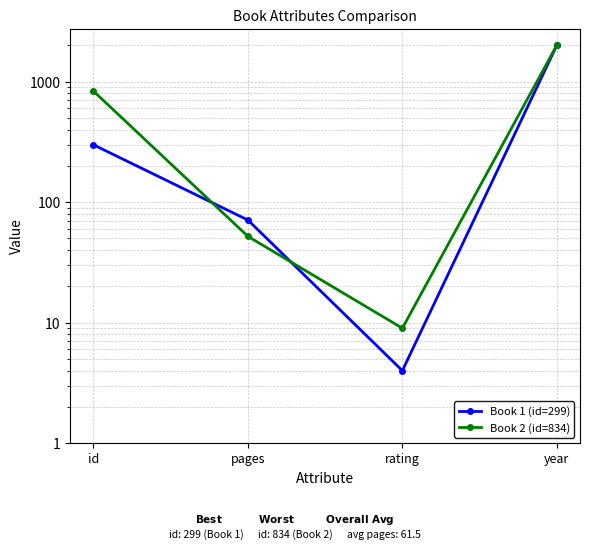

What is the sum of the Book 2 (id=834) values at pages and year?

2059